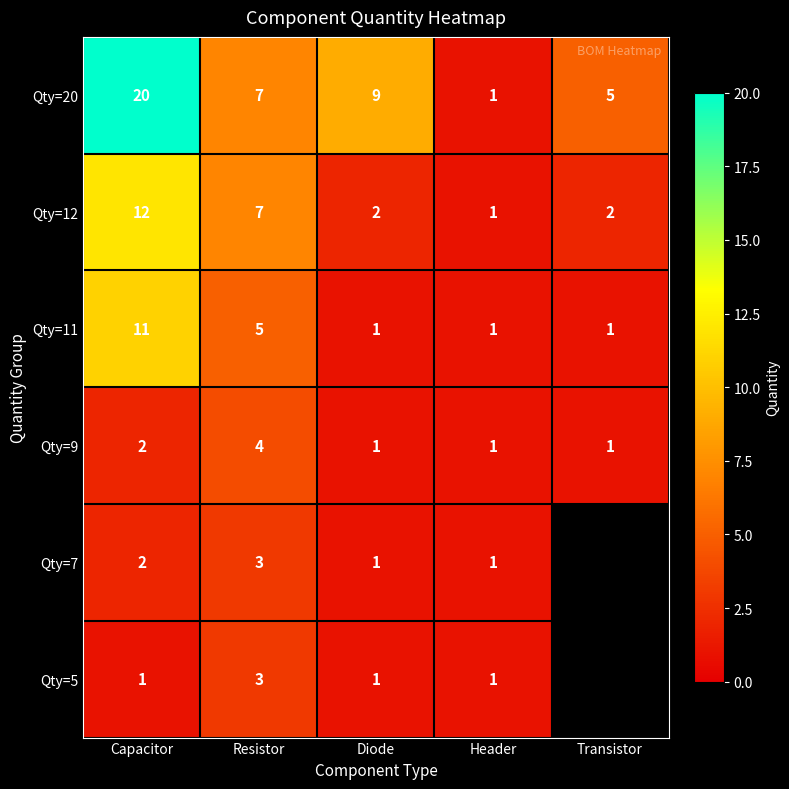

What is the difference between the highest and lowest values at Diode?

8